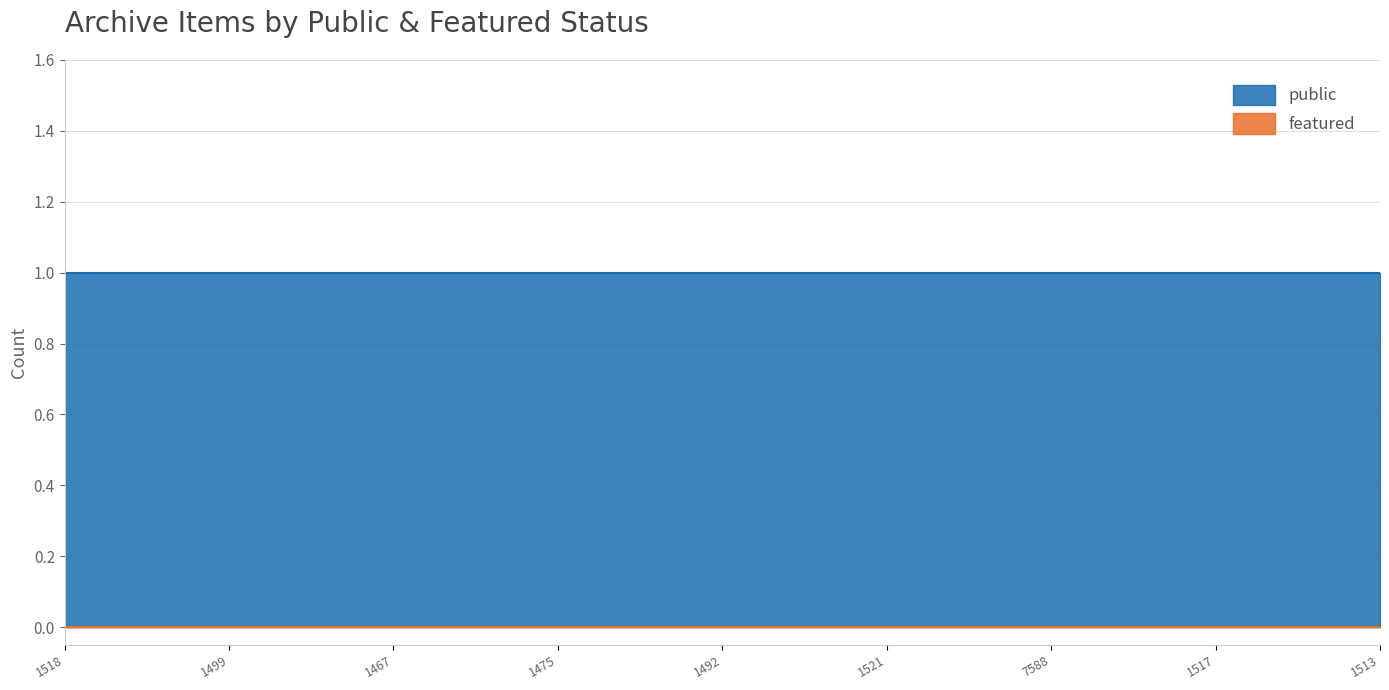

At which label is featured closest to 0?

1518